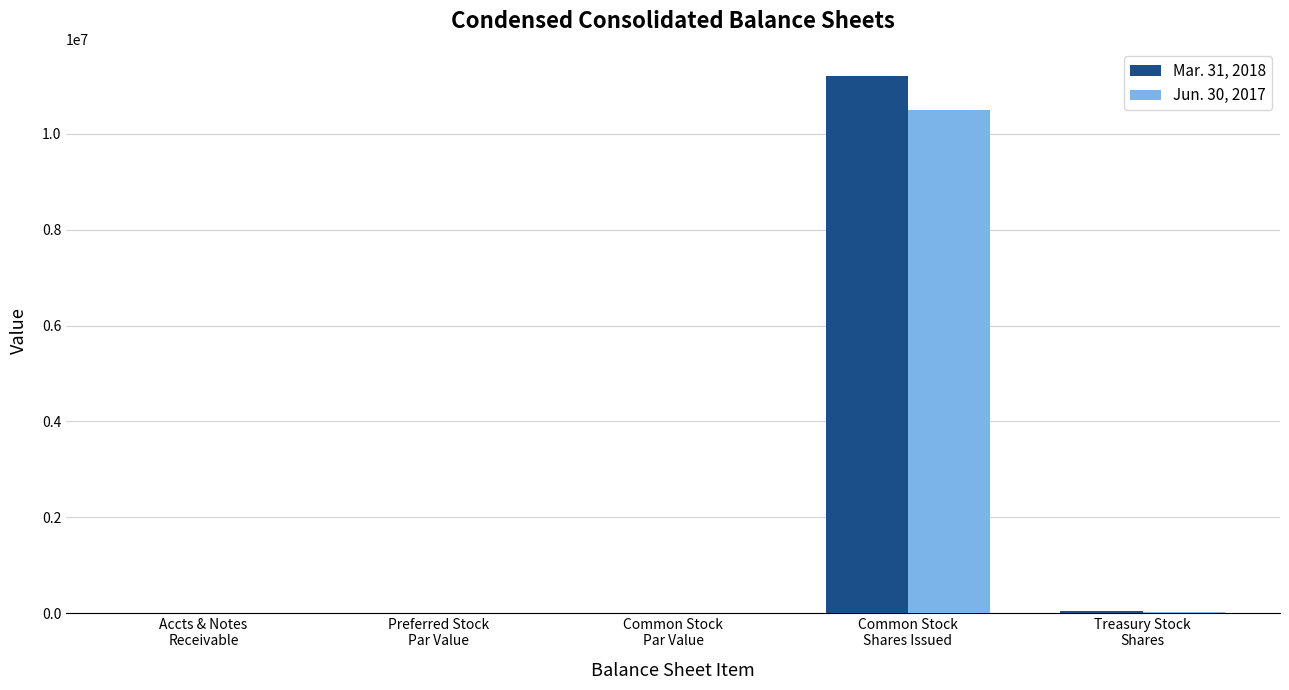

Count the number of data series in this chart.

2